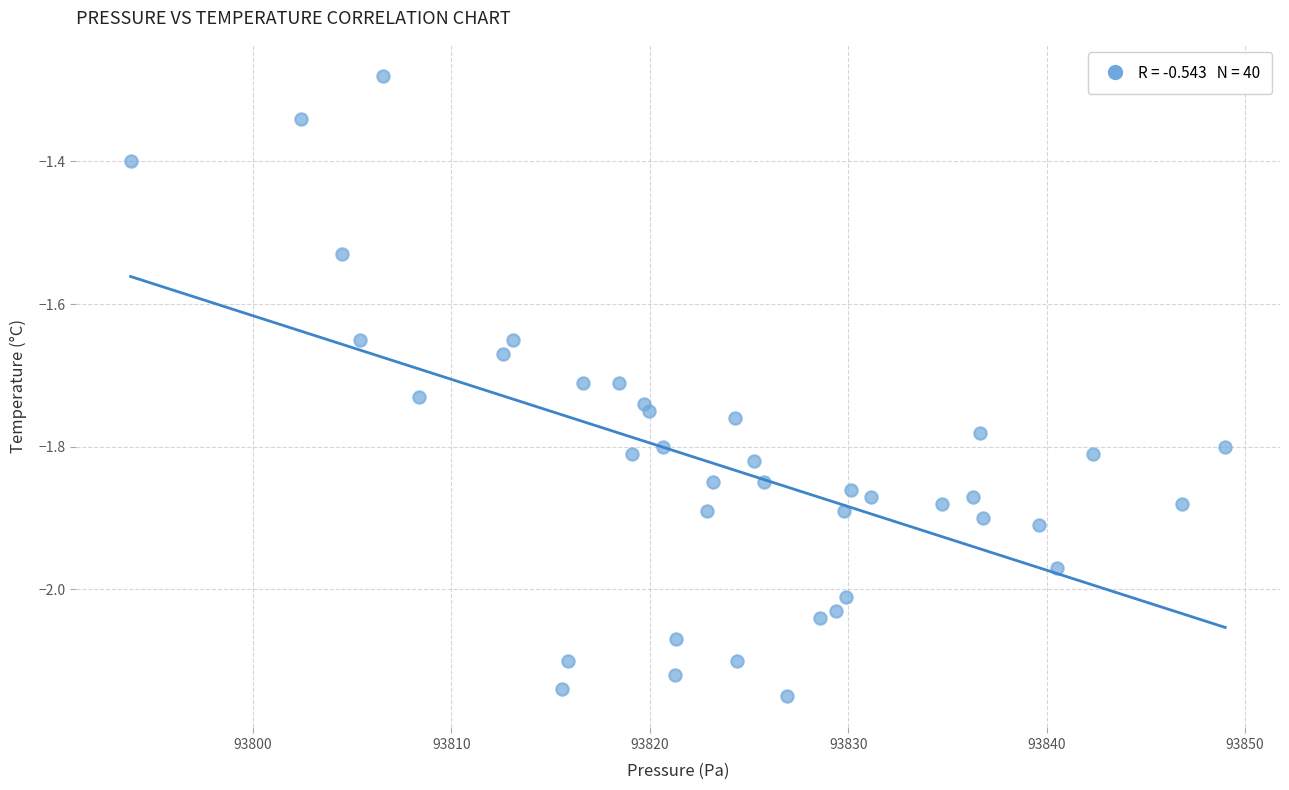

What is the range of X values (max minus min)?

55.2